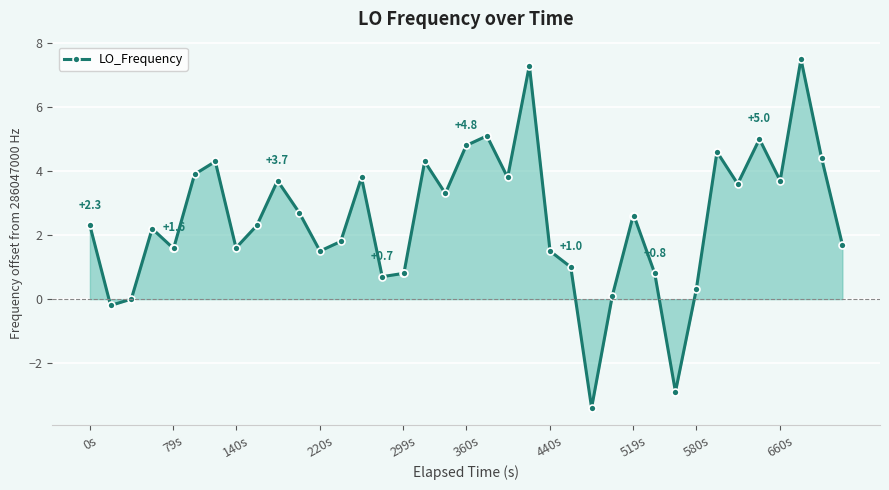

What is the value of the 11th point from the left?

3.7